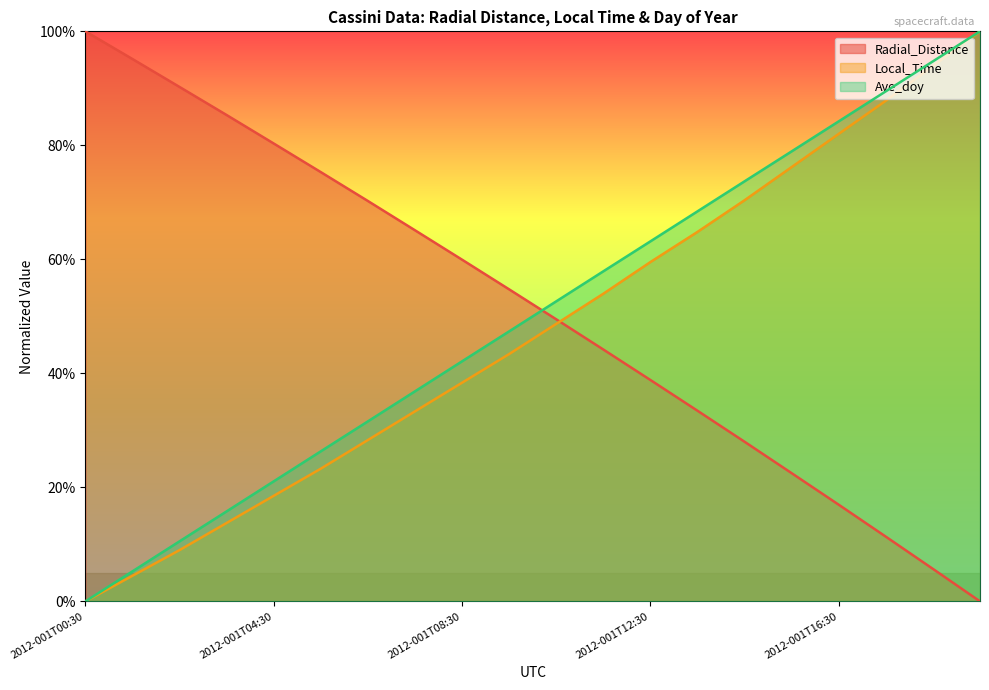

The Ave_doy series shows 47.3 at 2012-001T13:30. True or false?

False